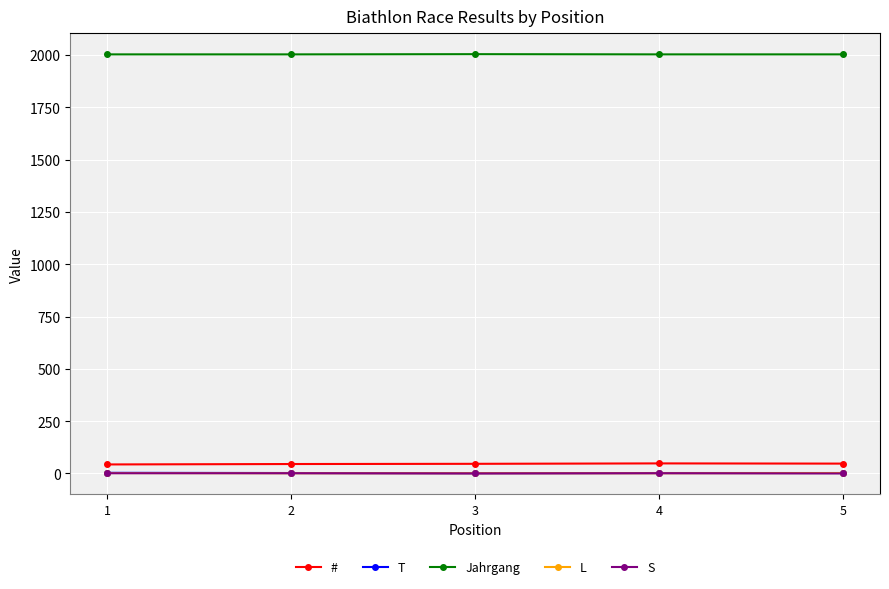

What is the maximum value for Jahrgang?

2004